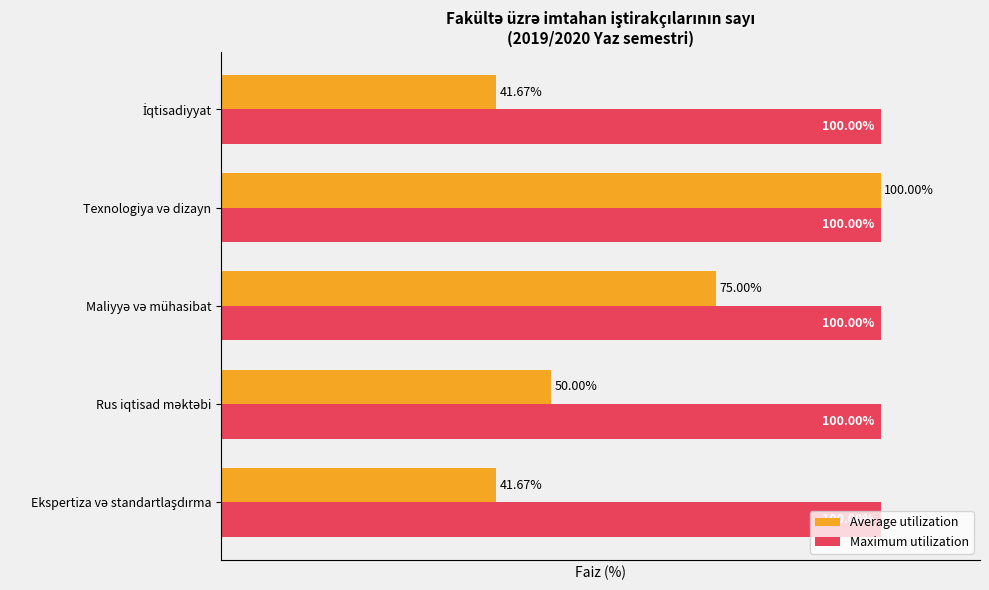

Which series has the largest total across all categories?

Maximum utilization